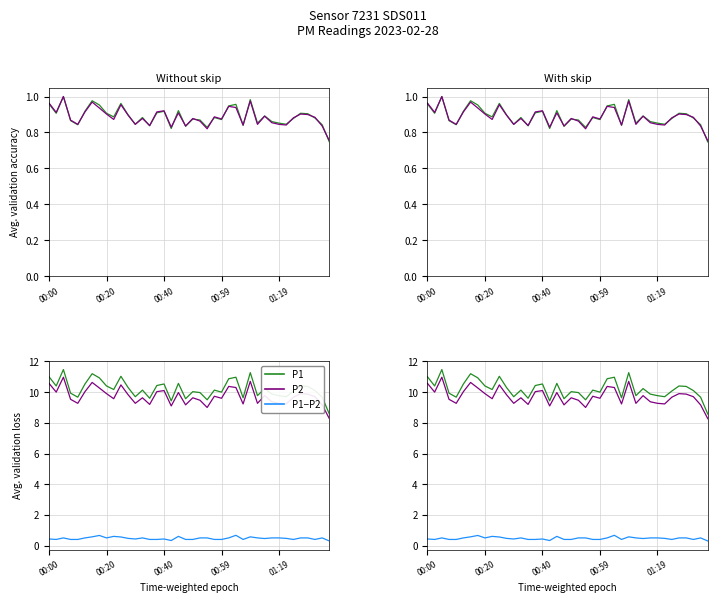

Between 23 and 25, which series saw the biggest shift?

P1